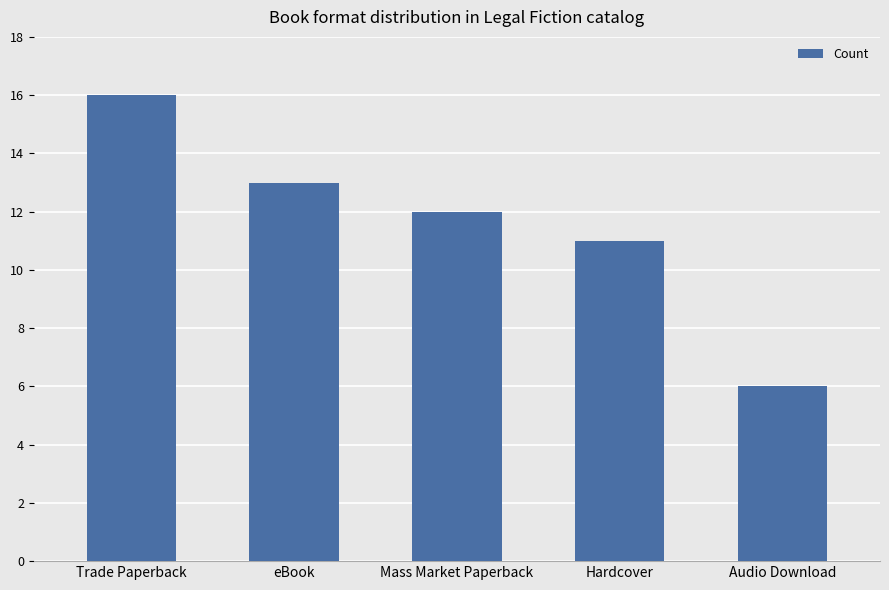

What is the minimum value shown in the chart?

6